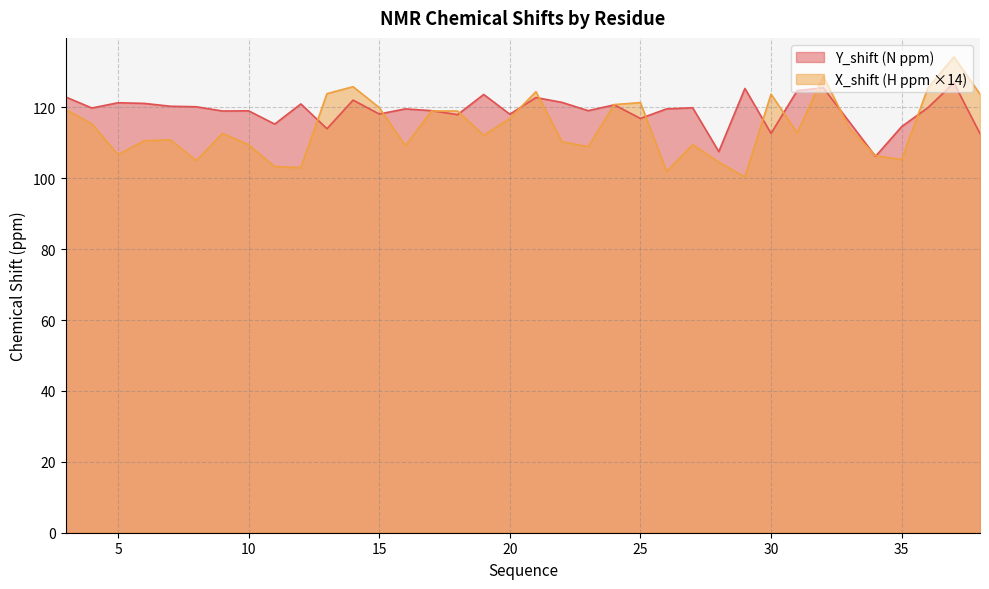

What is the average value of the Y_shift series?

119.0